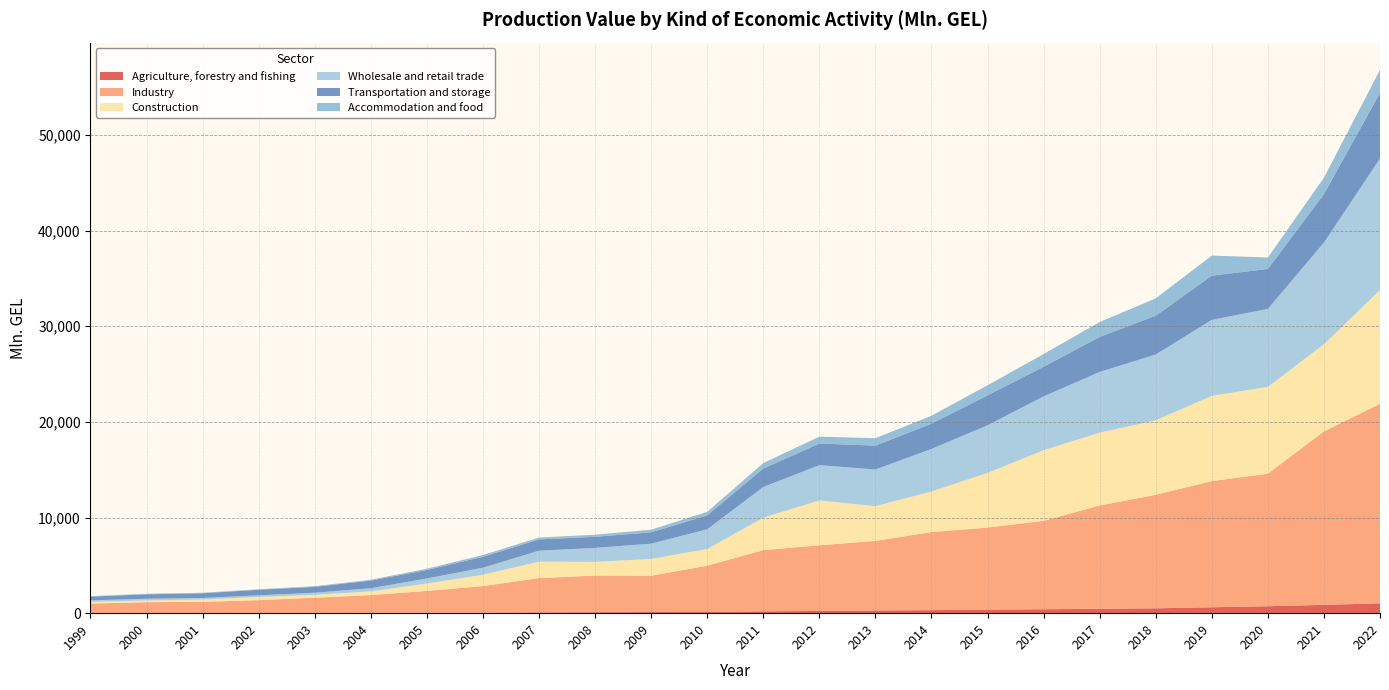

Reading left to right, transcribe all the data shown in this chart.

Agriculture, forestry and fishing: 1999=15.5	2000=9.2	2001=10.5	2002=12.7	2003=17.6	2004=29.0	2005=38.4	2006=44.2	2007=81.2	2008=101.0	2009=116.0	2010=117.2	2011=191.2	2012=234.2	2013=281.2	2014=317.9	2015=371.3	2016=410.5	2017=457.9	2018=510.0	2019=616.9	2020=726.2	2021=869.9	2022=1026.9
Industry: 1999=991.7	2000=1140.3	2001=1176.0	2002=1351.6	2003=1599.1	2004=1863.2	2005=2291.0	2006=2786.3	2007=3588.6	2008=3831.2	2009=3800.7	2010=4847.2	2011=6401.9	2012=6863.1	2013=7279.9	2014=8164.6	2015=8577.8	2016=9245.4	2017=10805.0	2018=11864.2	2019=13195.3	2020=13858.4	2021=18133.6	2022=20862.0
Construction: 1999=181.2	2000=178.1	2001=239.5	2002=328.1	2003=302.9	2004=384.2	2005=770.2	2006=1186.1	2007=1718.4	2008=1434.8	2009=1756.6	2010=1746.4	2011=3389.9	2012=4691.9	2013=3623.5	2014=4244.2	2015=5712.5	2016=7381.9	2017=7611.0	2018=7789.5	2019=8910.4	2020=9074.2	2021=9118.6	2022=11891.9
Wholesale and retail trade: 1999=152.4	2000=178.7	2001=165.8	2002=176.9	2003=219.1	2004=329.4	2005=531.1	2006=738.7	2007=1146.4	2008=1458.4	2009=1598.0	2010=2060.1	2011=3209.1	2012=3689.4	2013=3839.1	2014=4446.4	2015=4981.5	2016=5633.2	2017=6345.4	2018=6884.0	2019=7945.3	2020=8156.5	2021=10621.8	2022=13765.5
Transportation and storage: 1999=389.6	2000=465.4	2001=489.6	2002=575.1	2003=614.1	2004=803.4	2005=884.9	2006=1145.0	2007=1179.3	2008=1157.7	2009=1183.9	2010=1458.8	2011=1928.2	2012=2258.5	2013=2492.8	2014=2636.2	2015=3126.5	2016=3097.9	2017=3661.6	2018=4050.9	2019=4621.3	2020=4175.3	2021=5070.9	2022=6852.9
Accommodation and food: 1999=52.3	2000=59.3	2001=55.5	2002=58.0	2003=68.1	2004=88.3	2005=134.6	2006=177.4	2007=193.5	2008=225.7	2009=271.5	2010=365.6	2011=574.0	2012=718.7	2013=779.6	2014=832.8	2015=1057.2	2016=1325.3	2017=1564.5	2018=1816.1	2019=2101.1	2020=1197.6	2021=1712.6	2022=2414.9